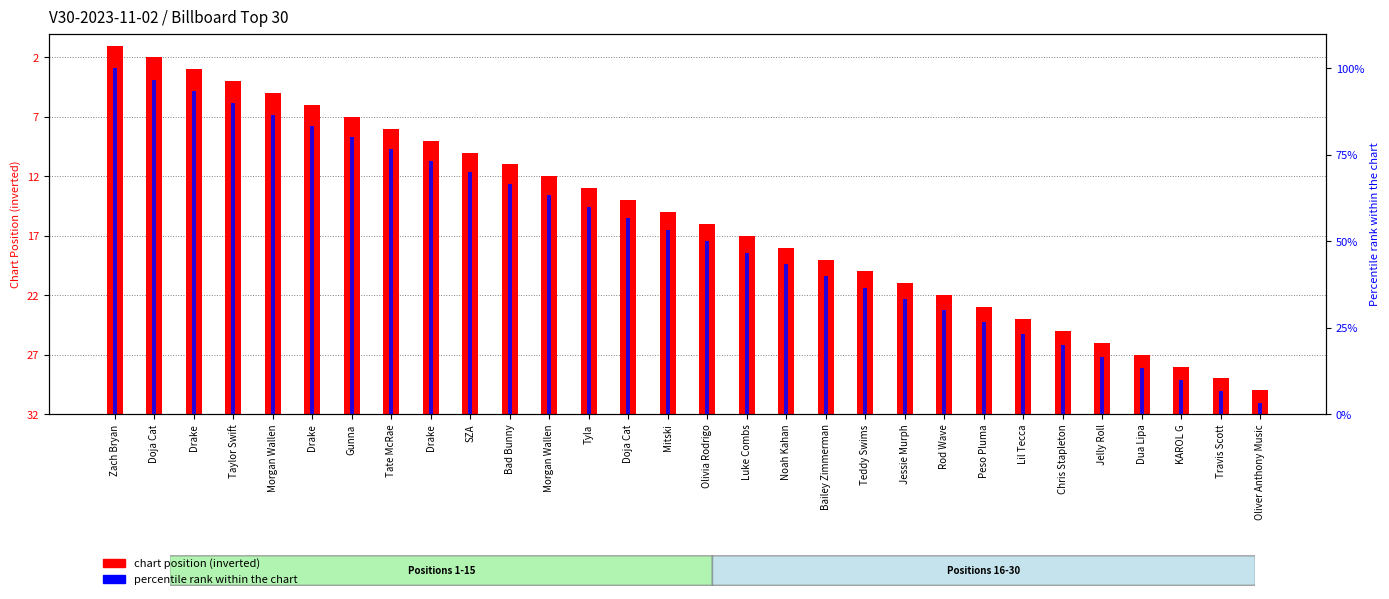

What is the difference between the maximum and minimum values in the chart position (inverted) series?

29.0